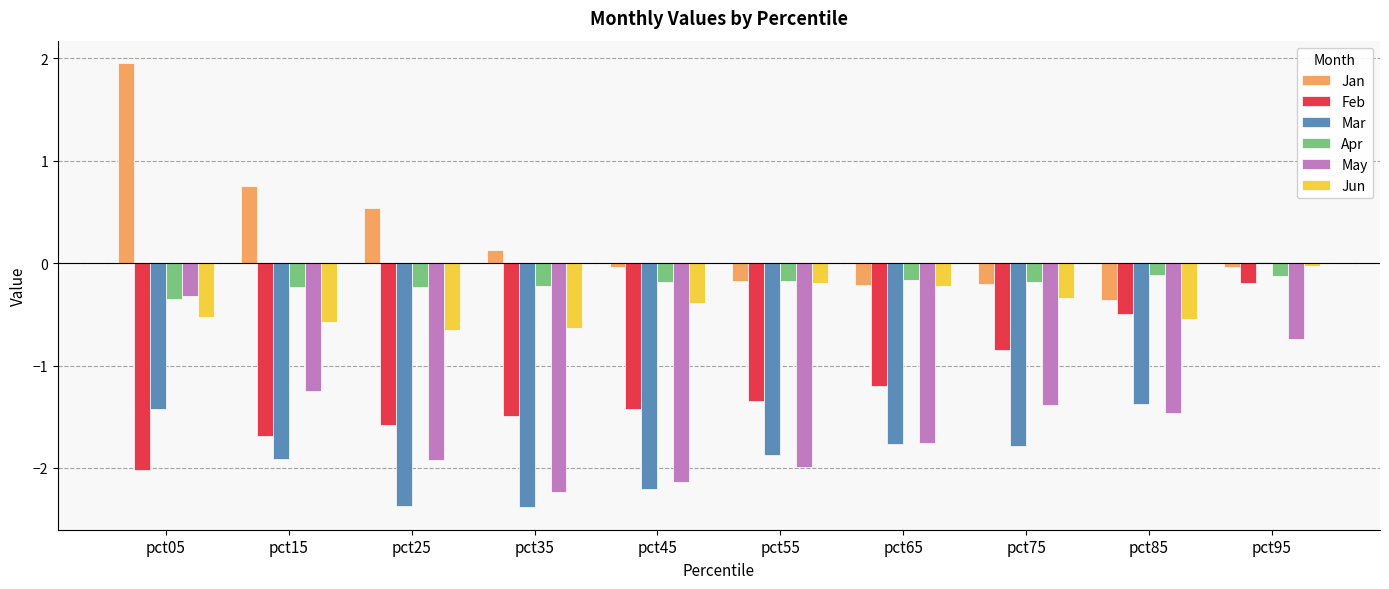

How many groups of bars are there?

10